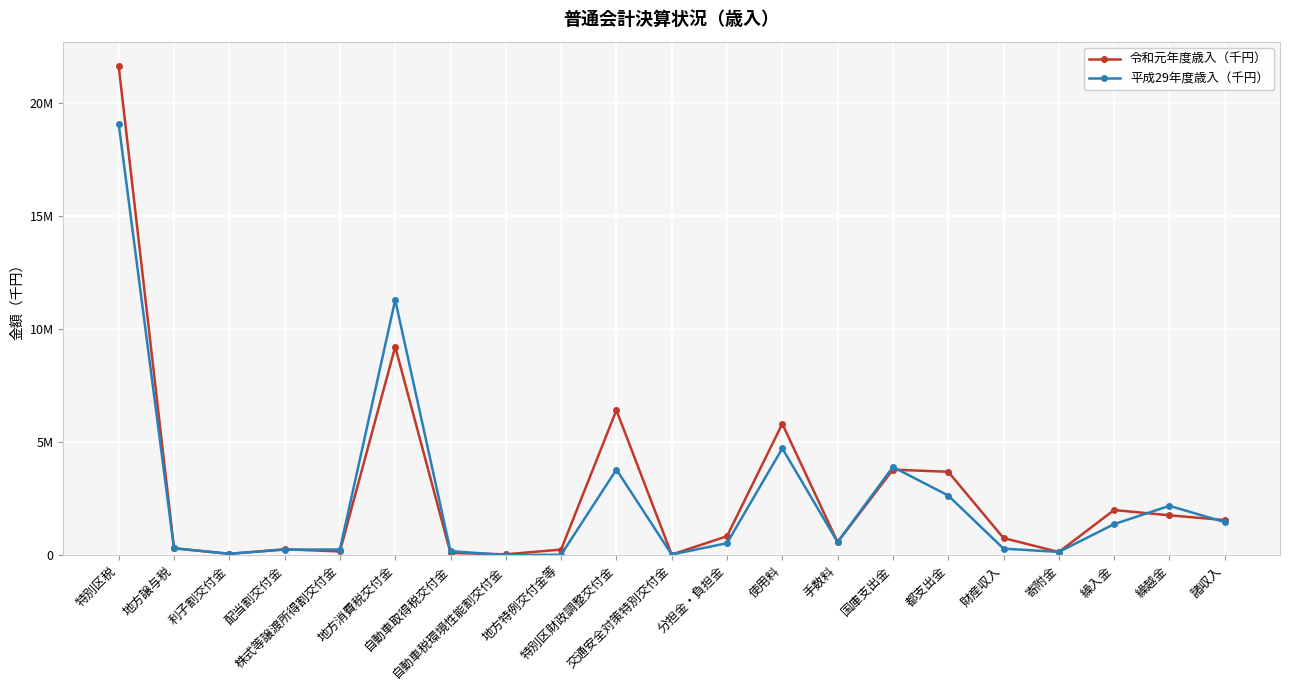

What is the difference between the 令和元年度歳入（千円） values at 手数料 and 使用料?

5239430